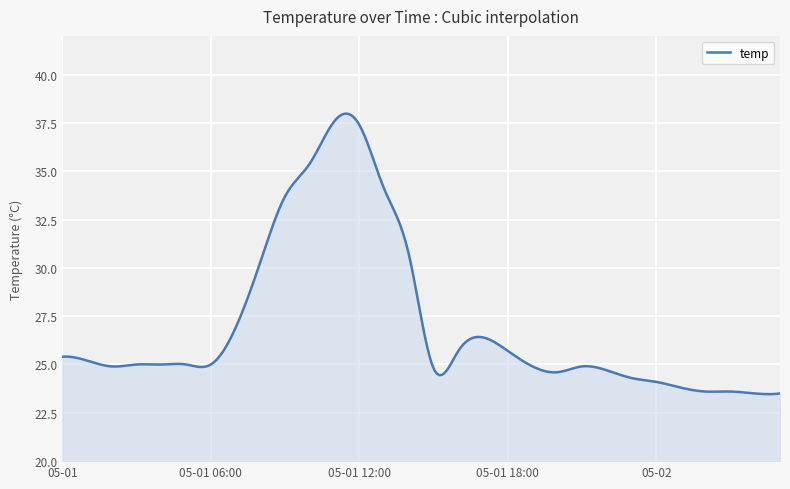

What is the smallest value displayed?

23.5